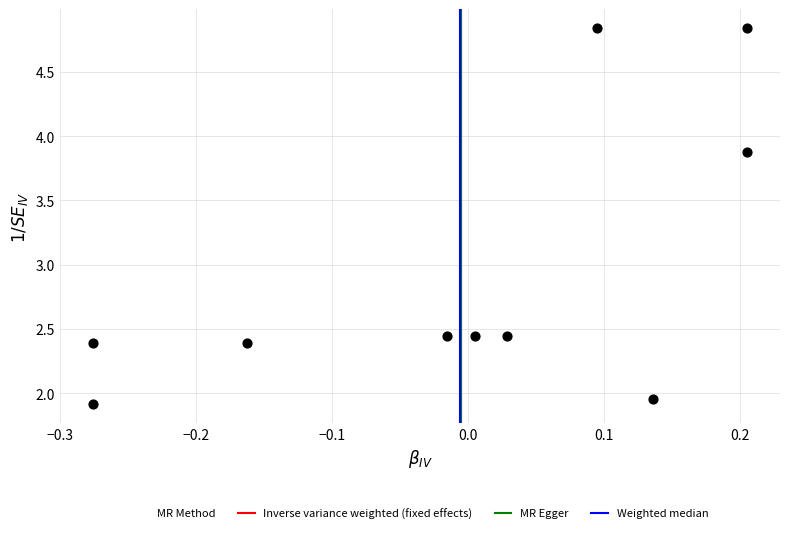

What is the range of Y values (max minus min)?

2.9